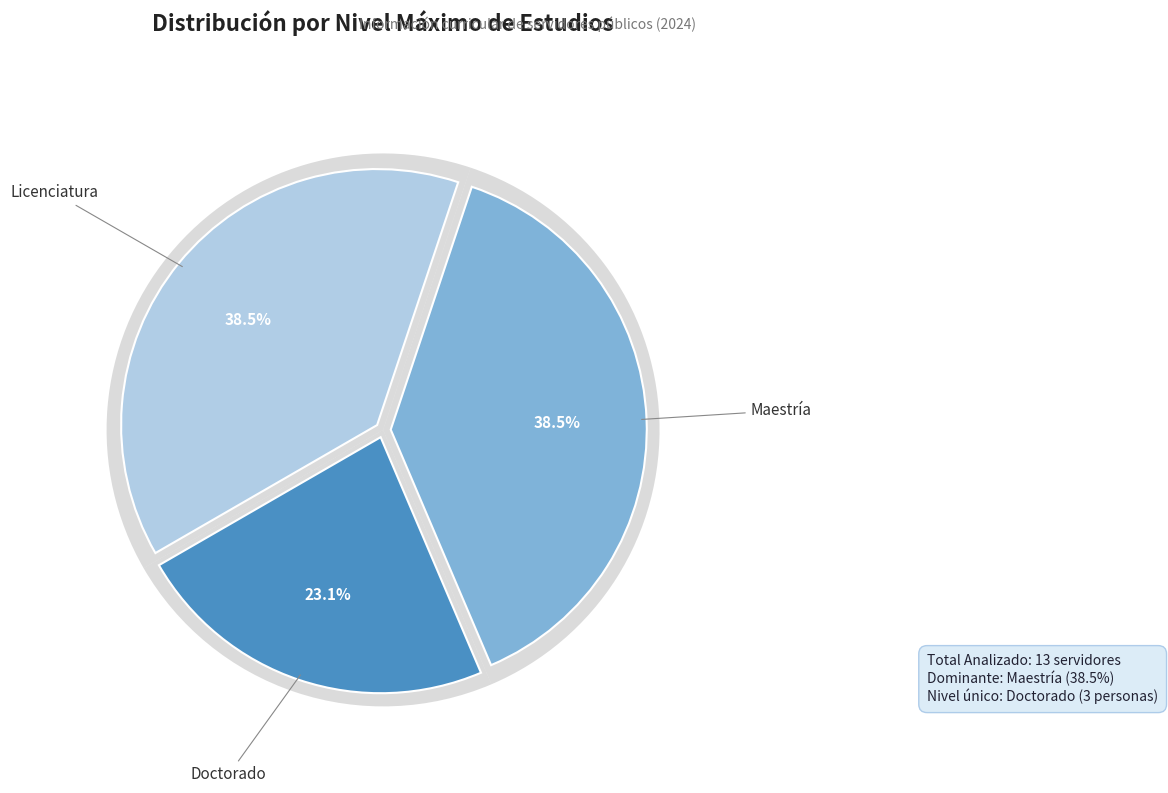

True or false: Licenciatura accounts for 38% of the total.

True